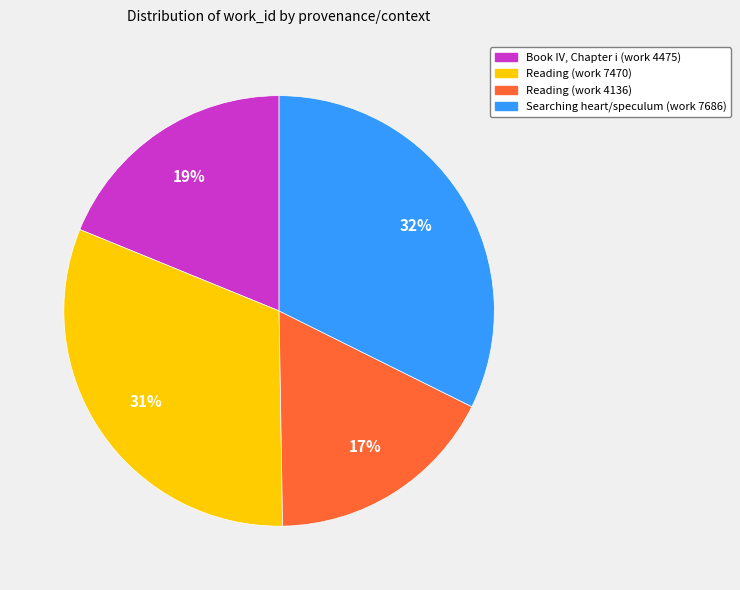

What is the smallest slice in the pie chart?

Reading (work 4136)